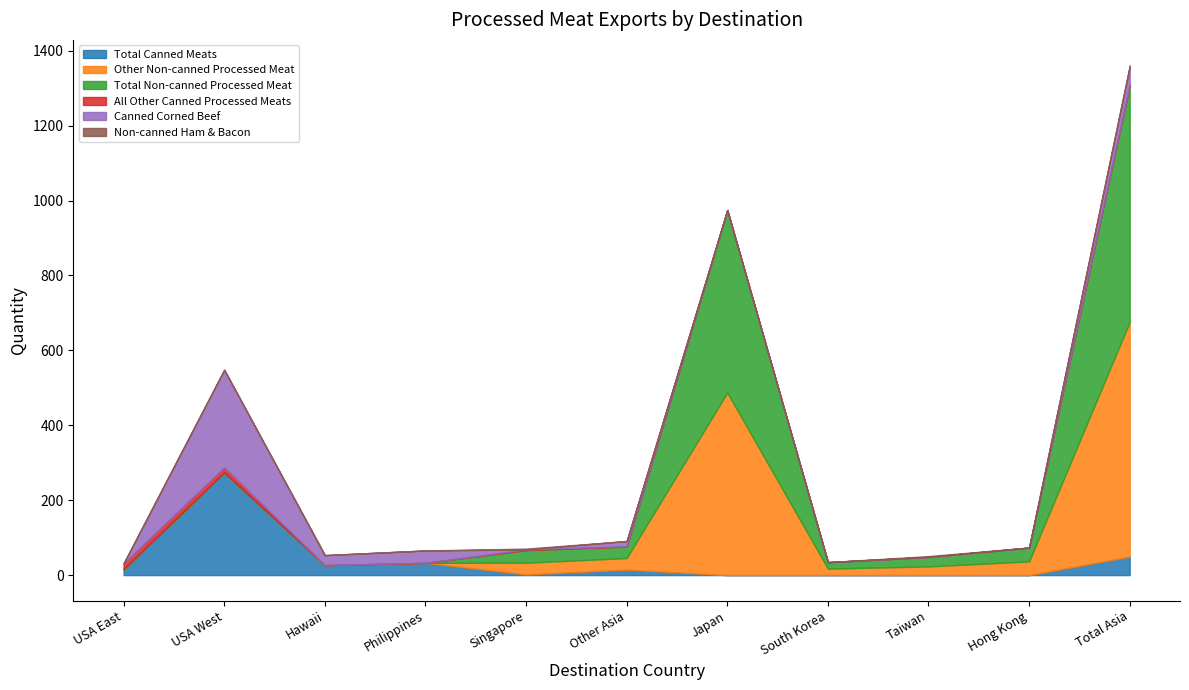

What is the difference between the maximum and second lowest values in the Canned Corned Beef series?

260.4